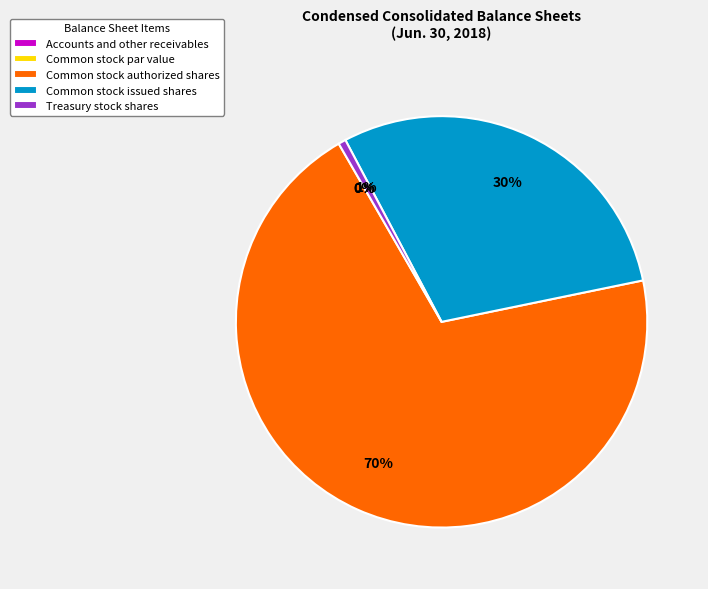

To the nearest percent, what is the average slice percentage?

20%